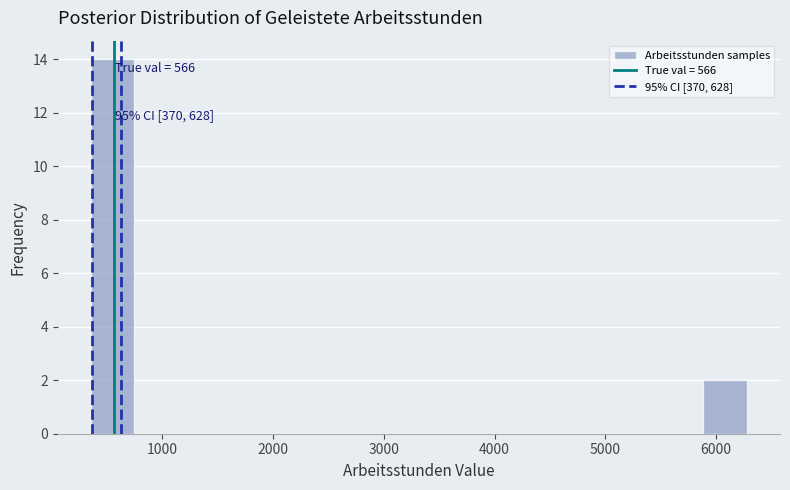

Around what value on the x-axis is the tallest bar? Give the approximate position of its centre, as read against the axis.

600